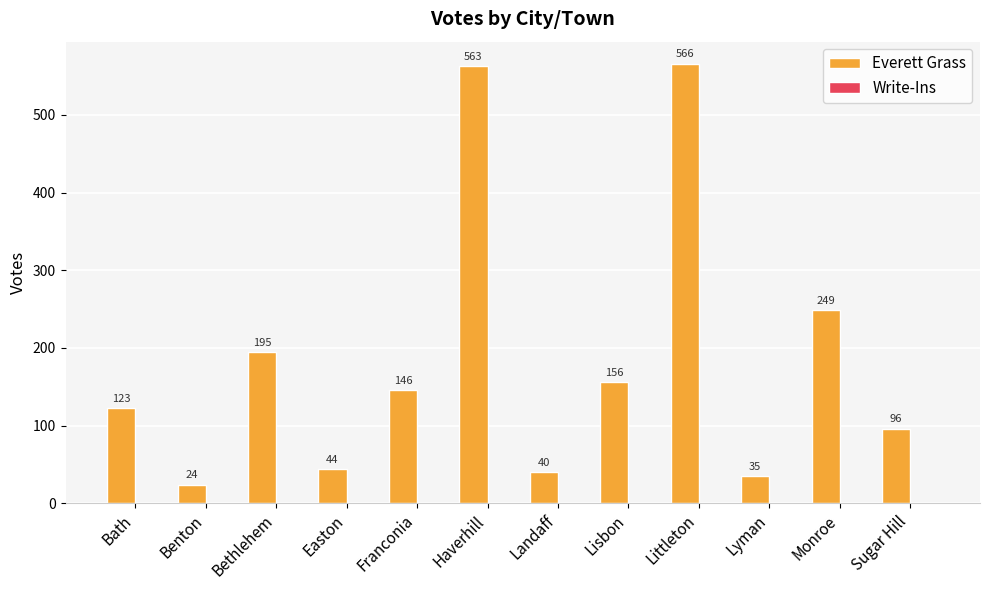

Reading right to left, list all the values displayed in this chart.

Sugar Hill=96	Monroe=249	Lyman=35	Littleton=566	Lisbon=156	Landaff=40	Haverhill=563	Franconia=146	Easton=44	Bethlehem=195	Benton=24	Bath=123